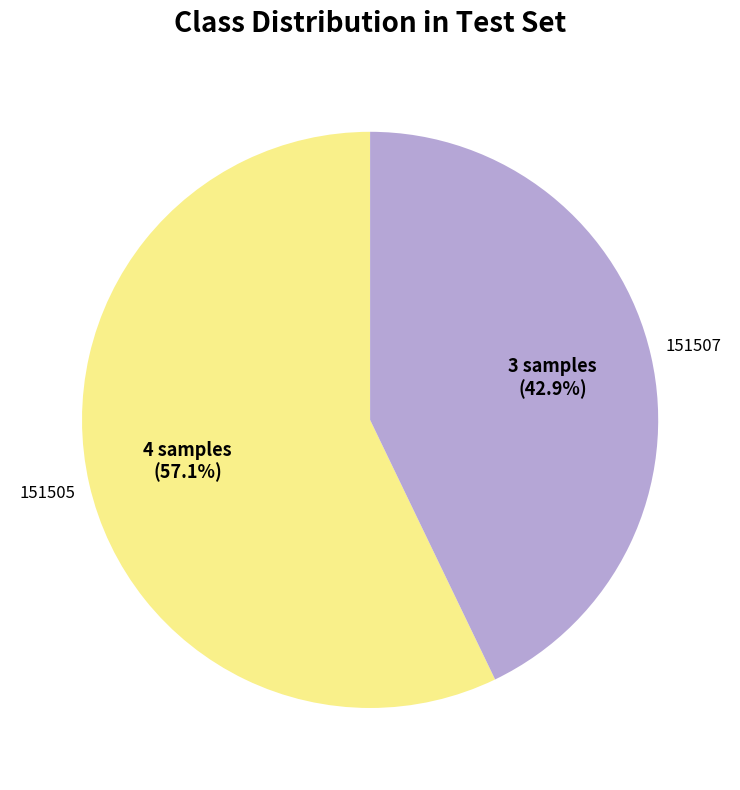

Which slice represents more than half of the pie?

151505